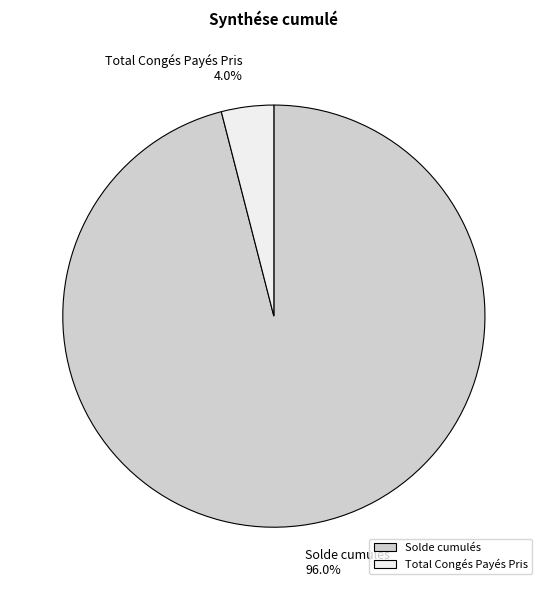

Count the number of slices in the pie.

2